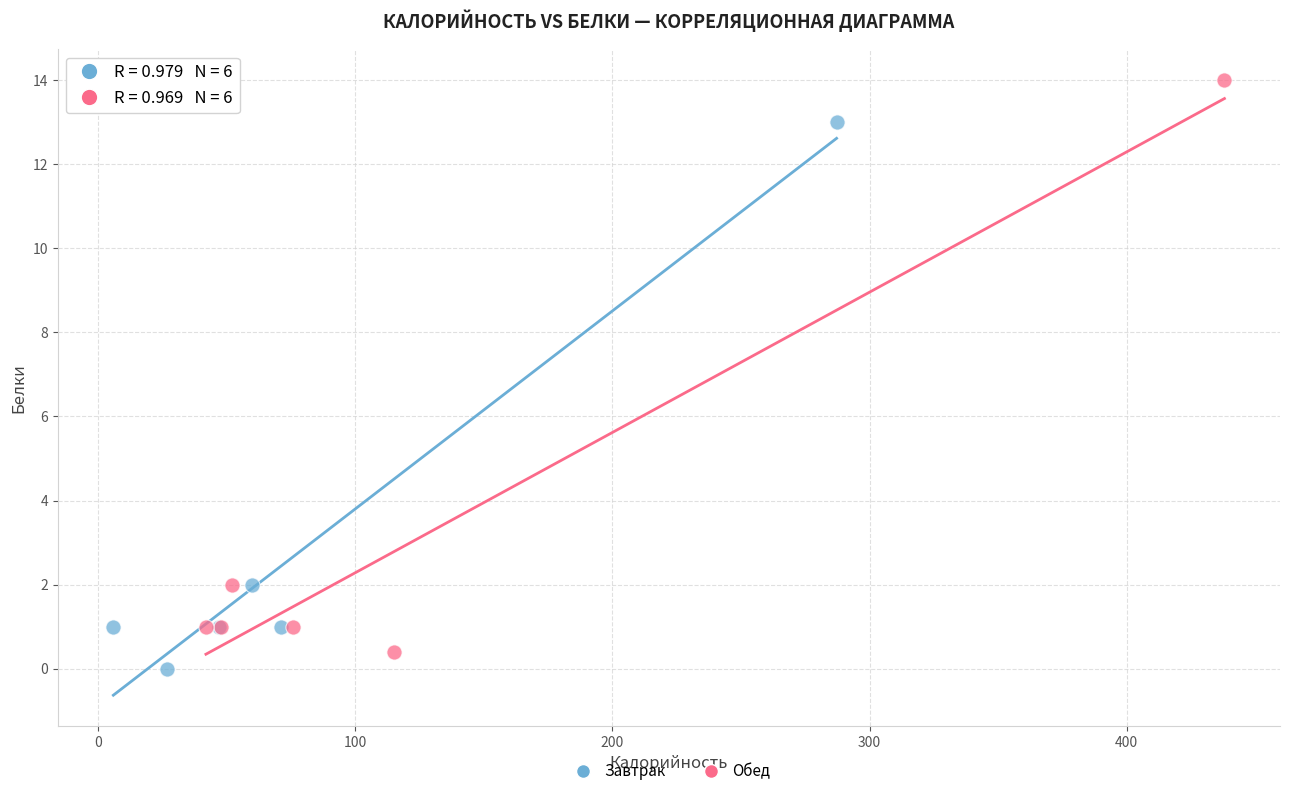

Which series contains the highest Y value?

Обед